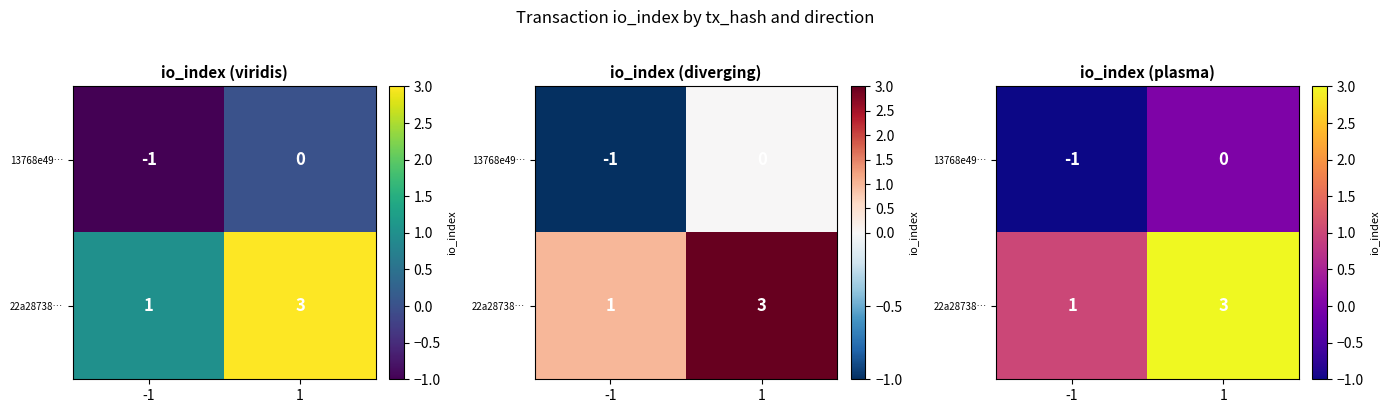

What is the difference between the maximum and minimum values in the 13768e49… series?

1